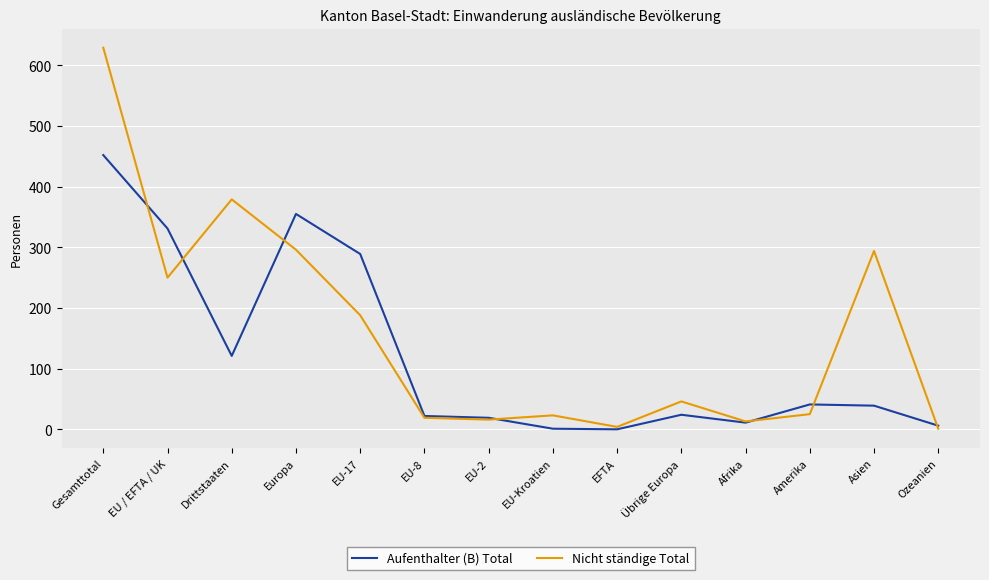

Where is the first local minimum for Aufenthalter (B) Total?

Drittstaaten